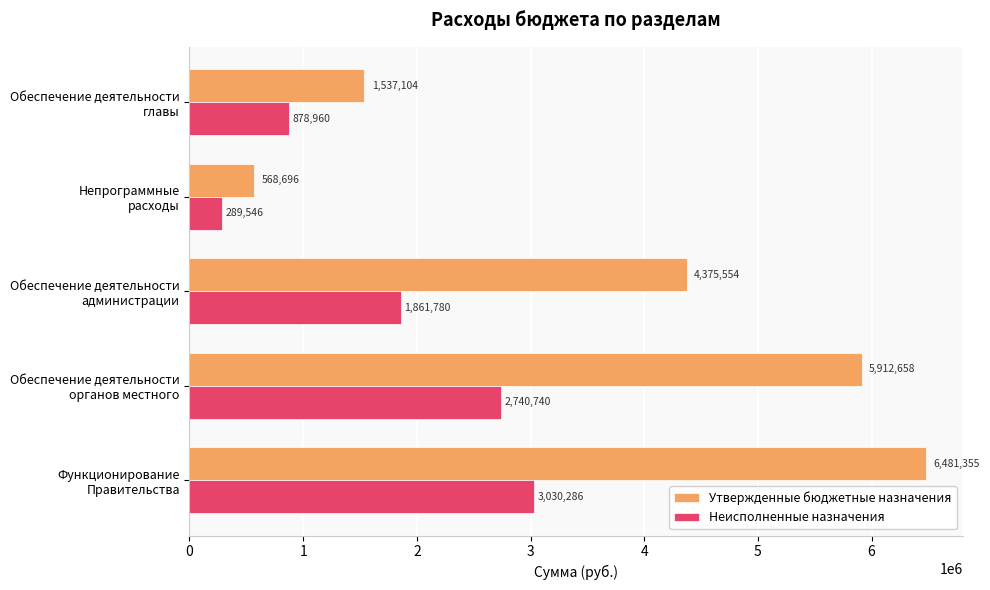

At how many categories does at least one series exceed 967233?

4